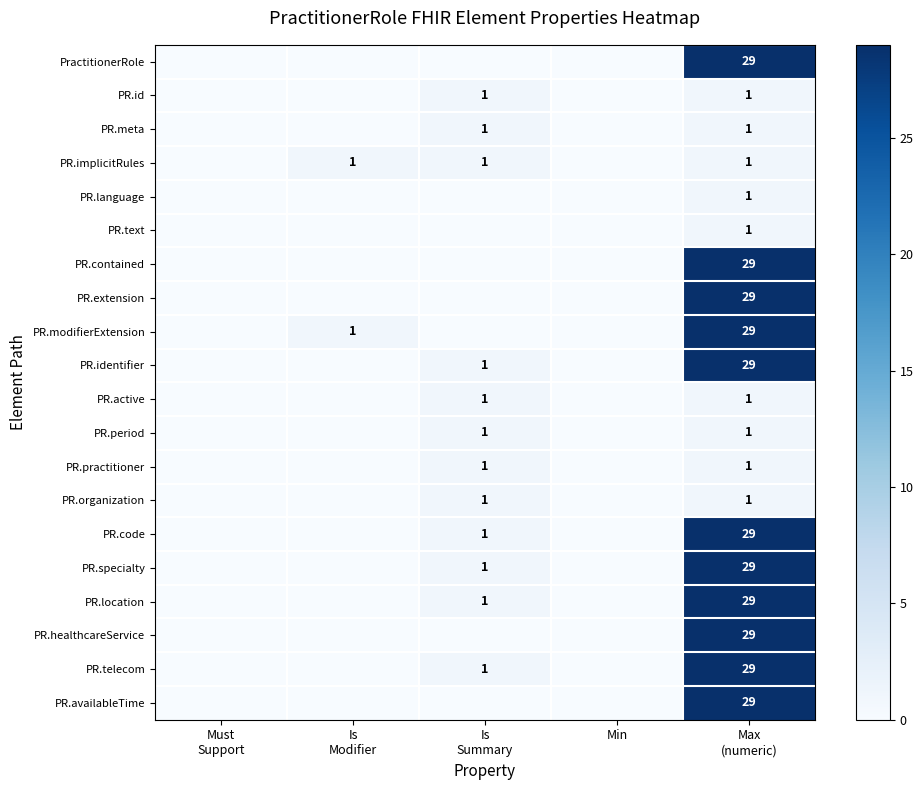

At how many categories does at least one series exceed 25?

1